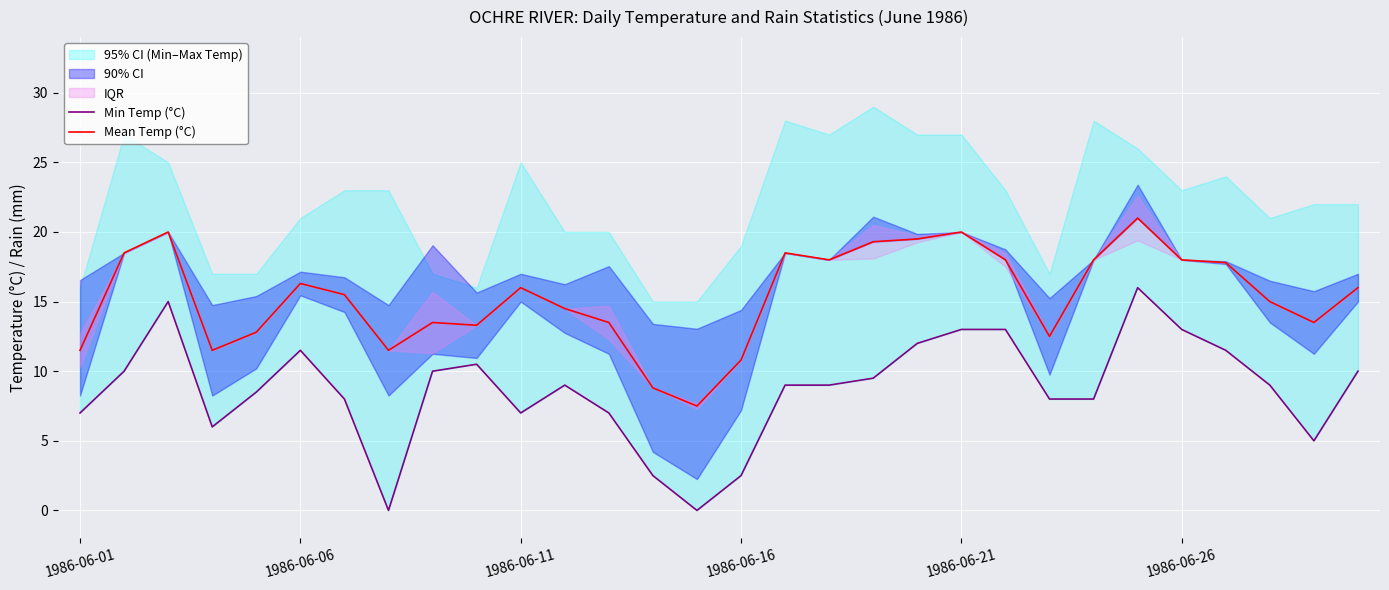

Rank the series by their maximum value, from highest to lowest.

Mean Temp (°C), Min Temp (°C)